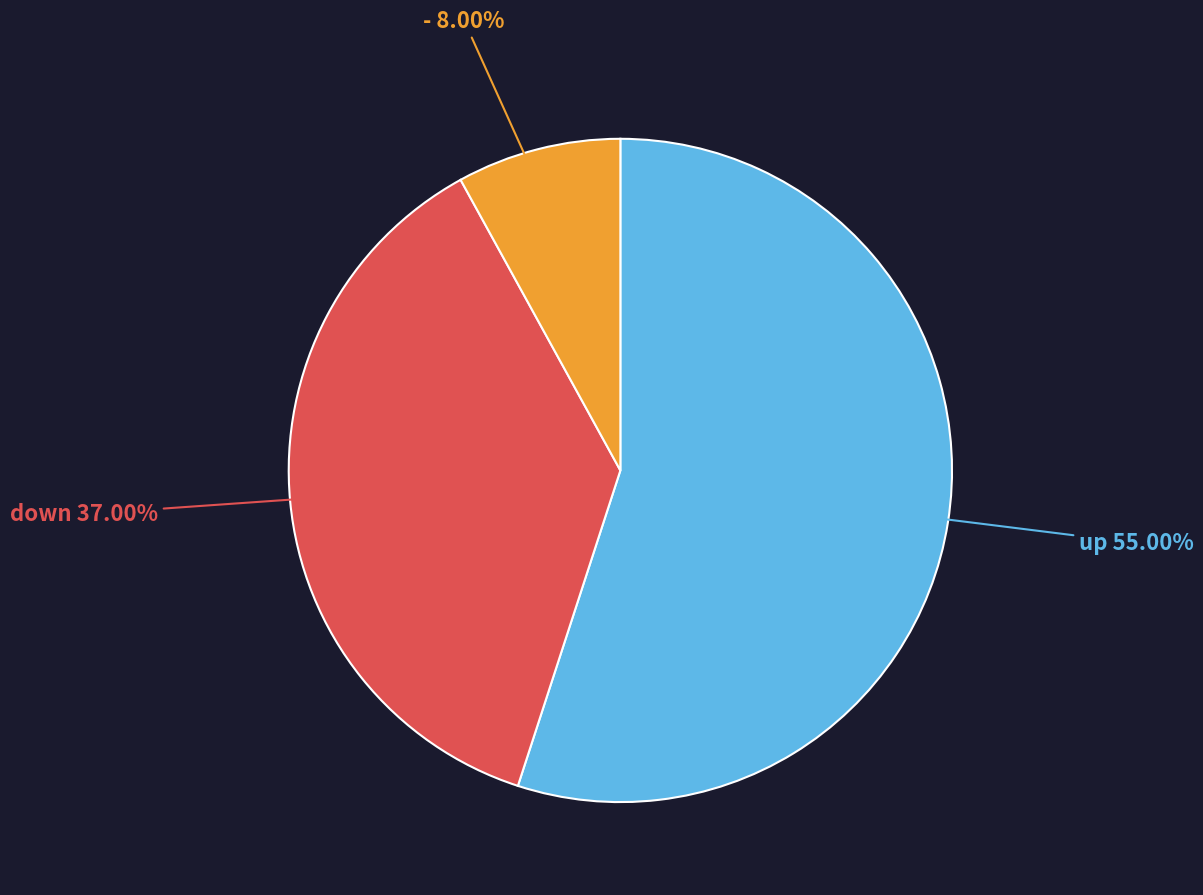

The - slice represents 1% of the pie. True or false?

False